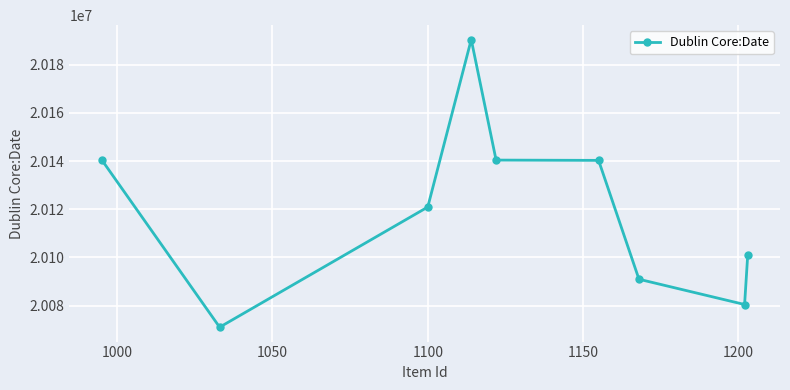

Is this an area chart (filled region under the line)?

No